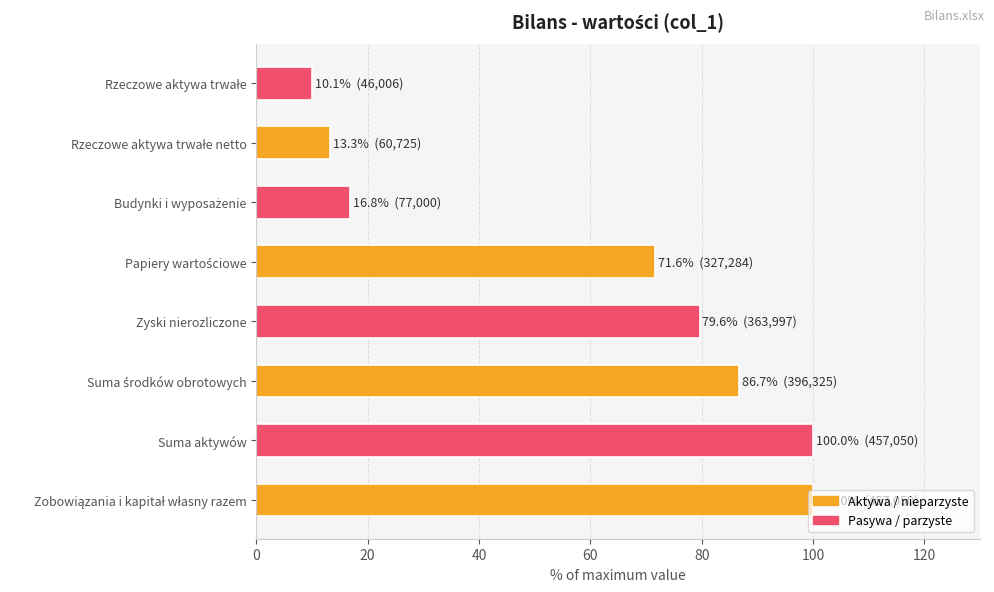

What is the average value?

59.8